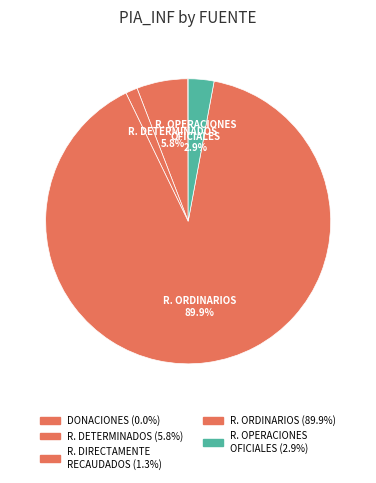

Does any single category account for the majority?

Yes